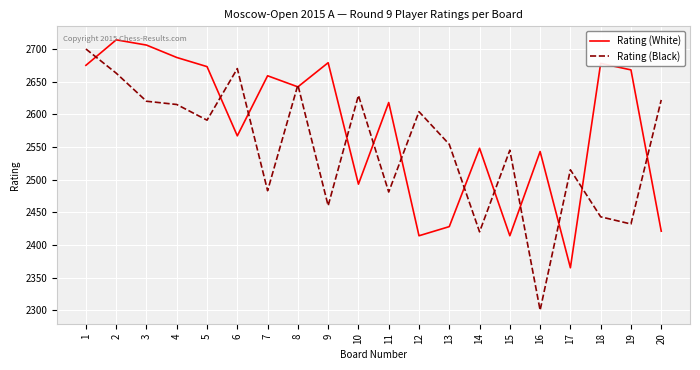

The Rating (White) series shows 3968 at 19. True or false?

False